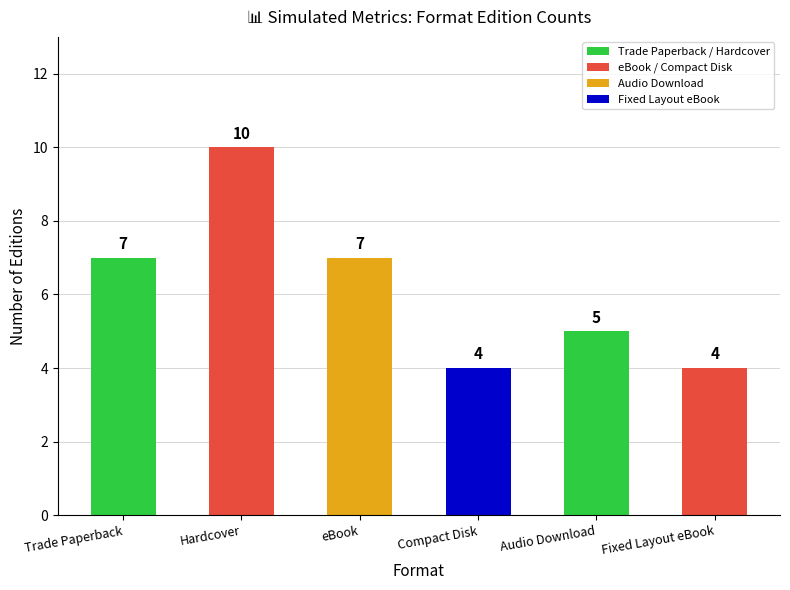

How many values are between 4 and 7?

5